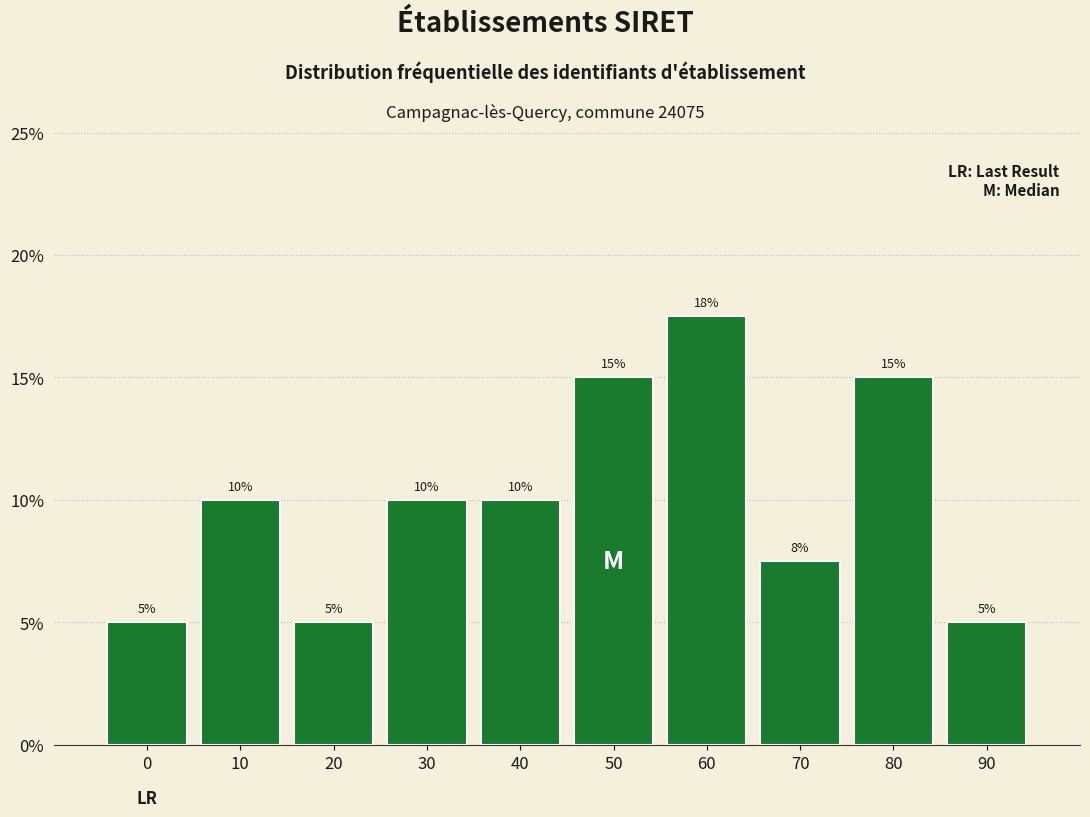

Read the value at 30.

10.0